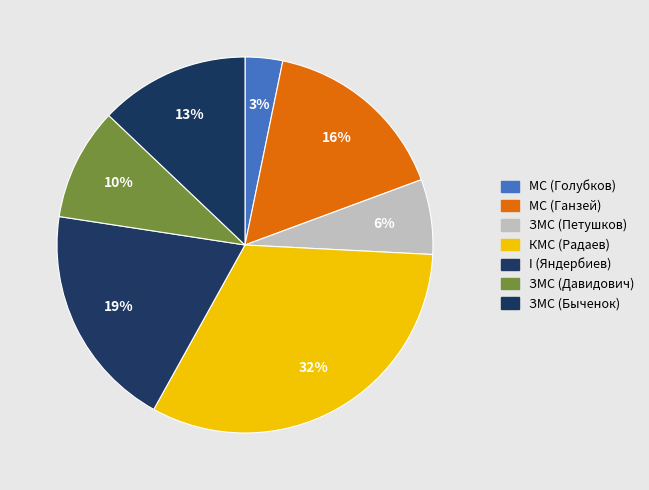

How many slices are in this pie chart?

7